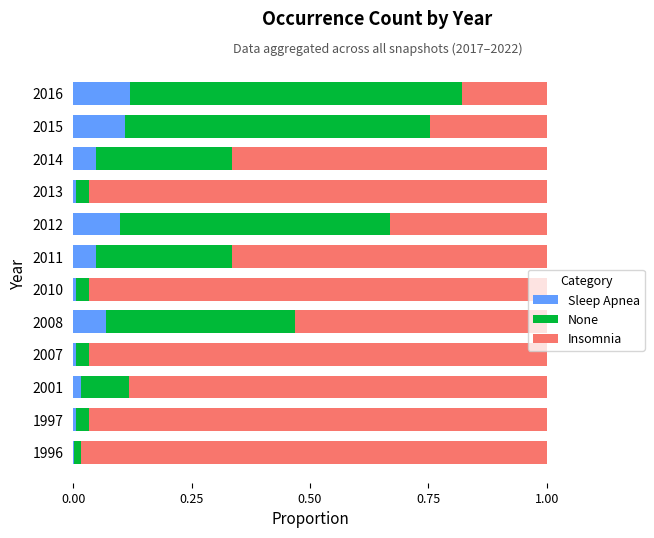

The value of Sleep Apnea at 2015 is 0.1. True or false?

True